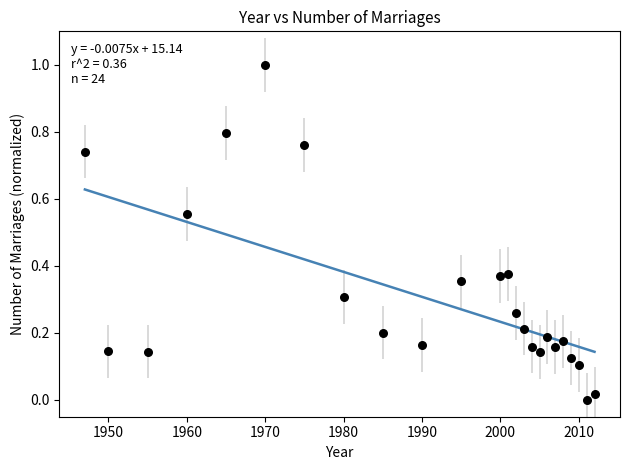

What is the range of X values (max minus min)?

65.0